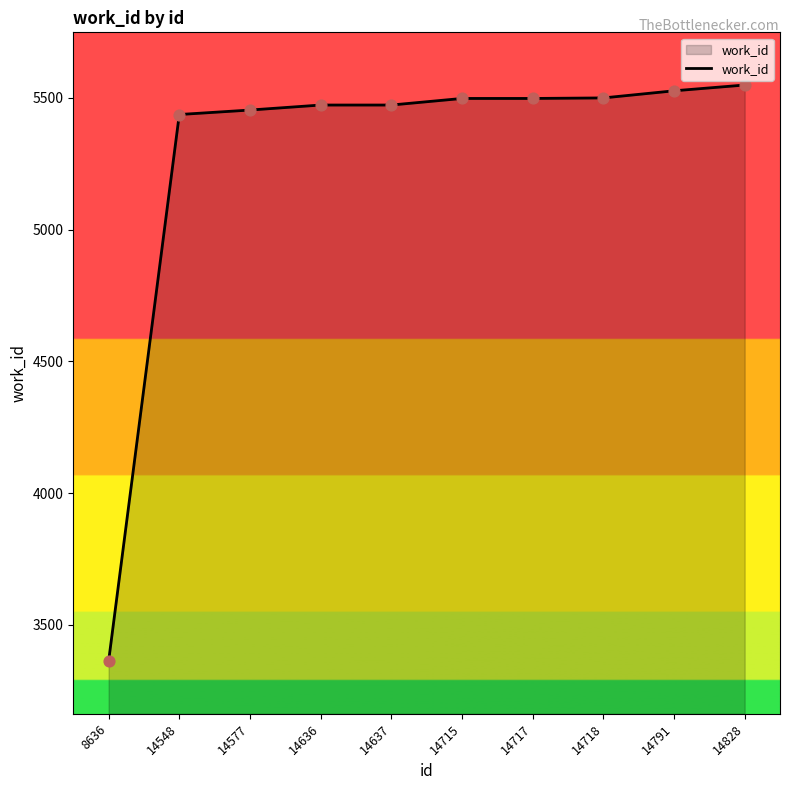

What is the ratio of the value at 14718 to the value at 8636?

1.6